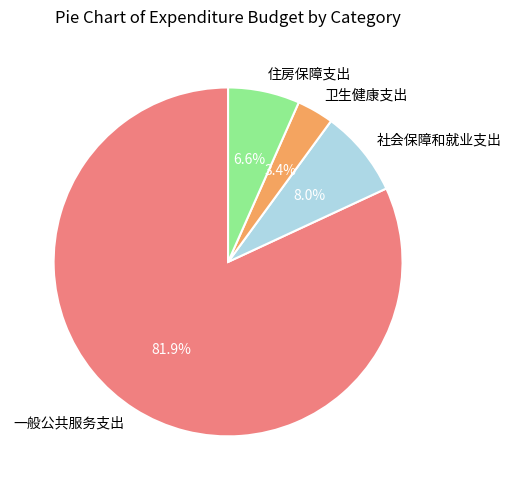

To the nearest percent, what is the average slice percentage?

25%